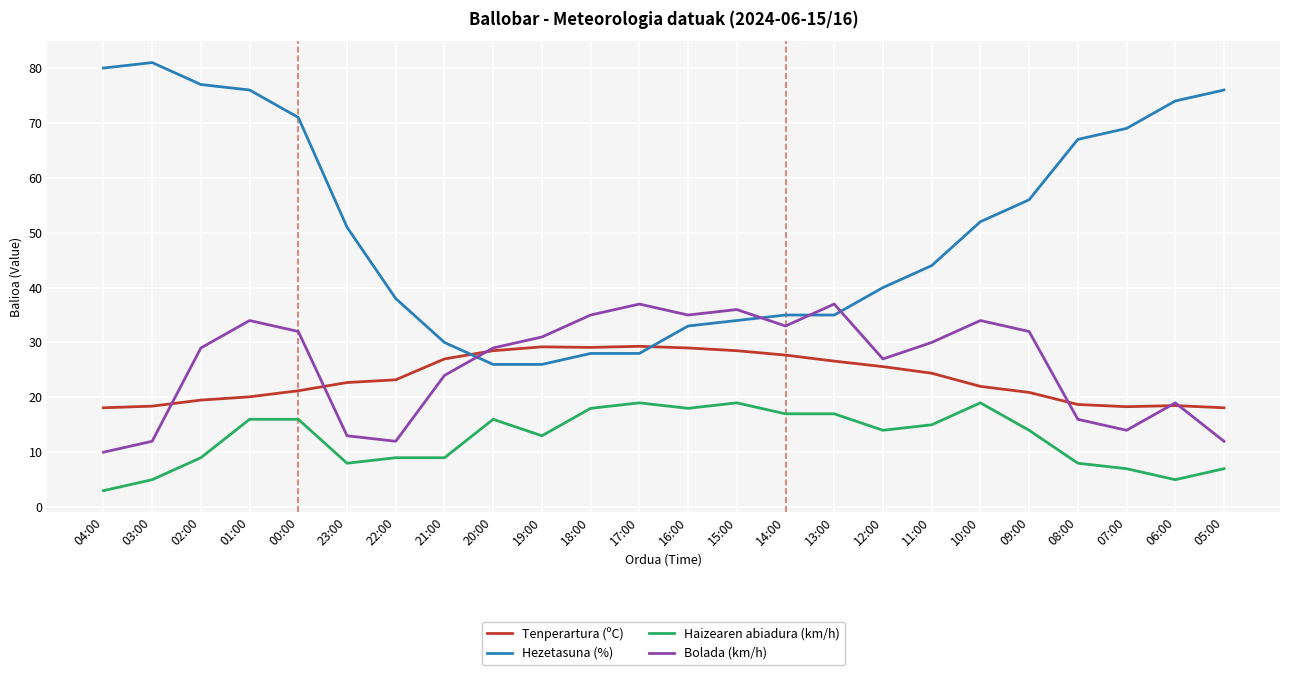

How many lines are shown in the chart?

4